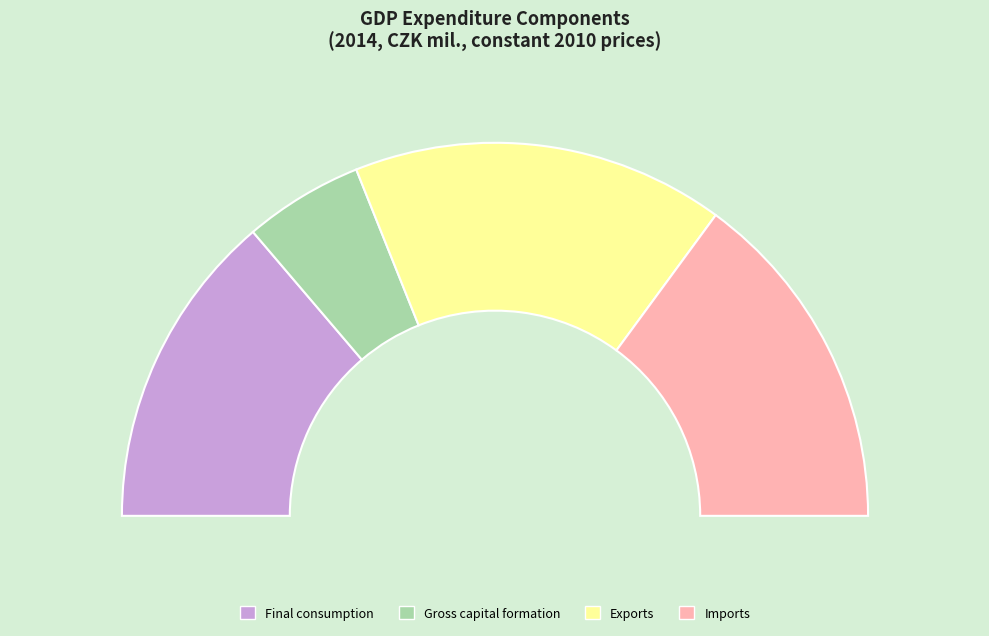

What percentage do 13 and 5 together represent?

13.7%